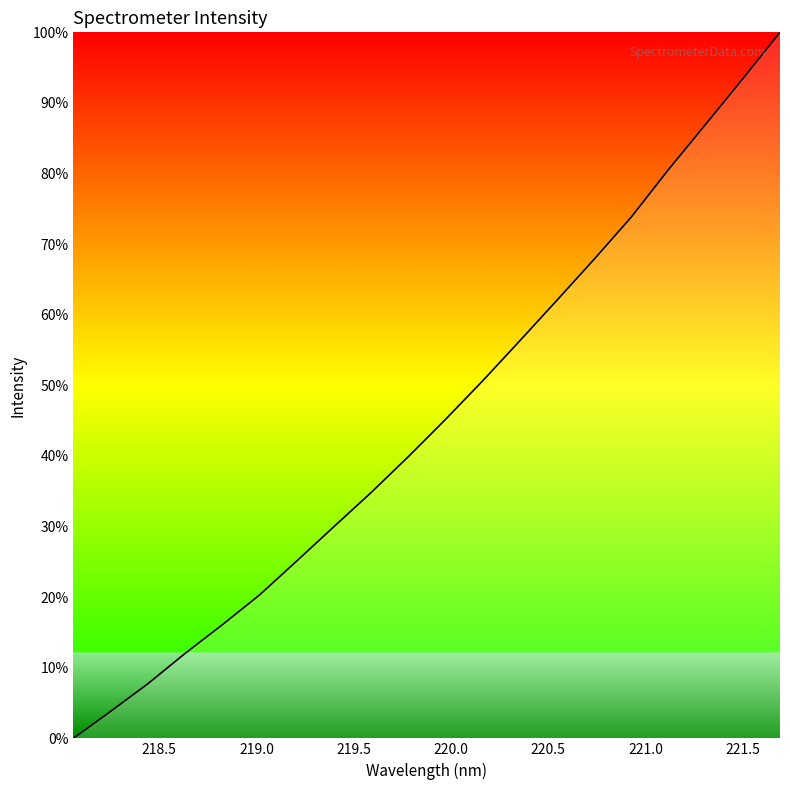

What is the average value?

45.3